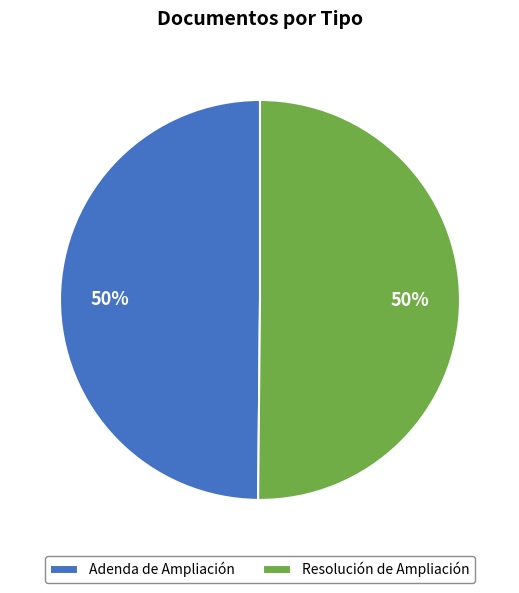

What percentage is the Resolución de Ampliación slice, to the nearest percent?

50%